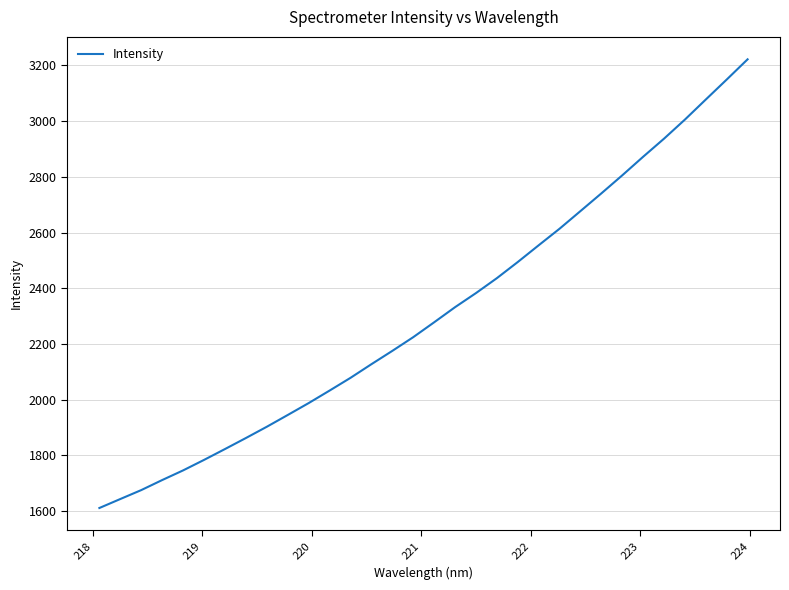

How many values exceed 2277?

16